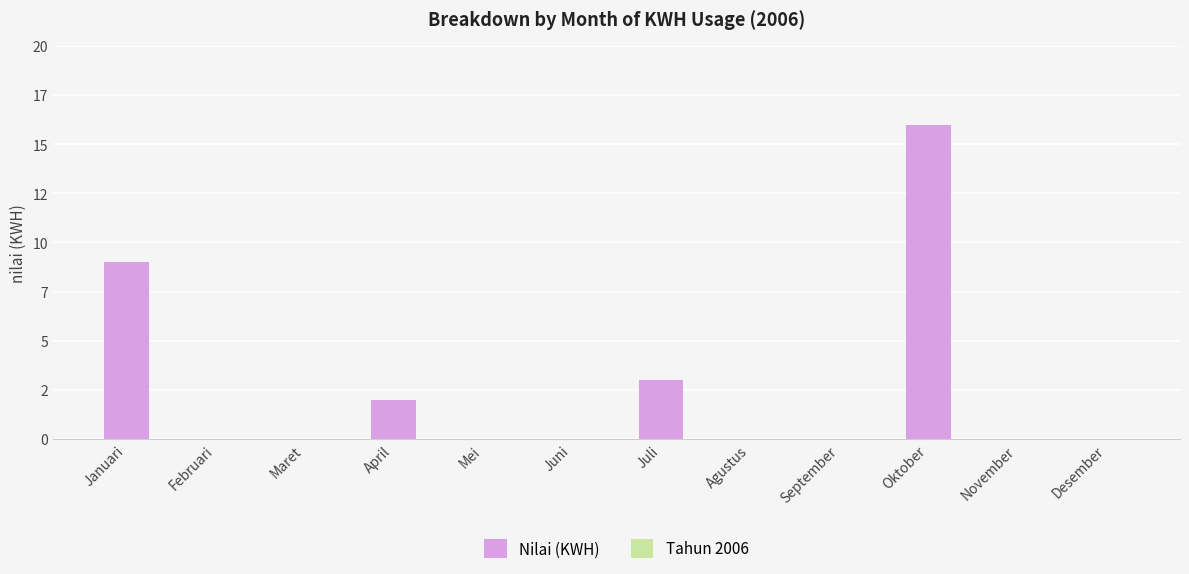

Reading right to left, what are all the values shown in this chart?

Desember=0	November=0	Oktober=16	September=0	Agustus=0	Juli=3	Juni=0	Mei=0	April=2	Maret=0	Februari=0	Januari=9